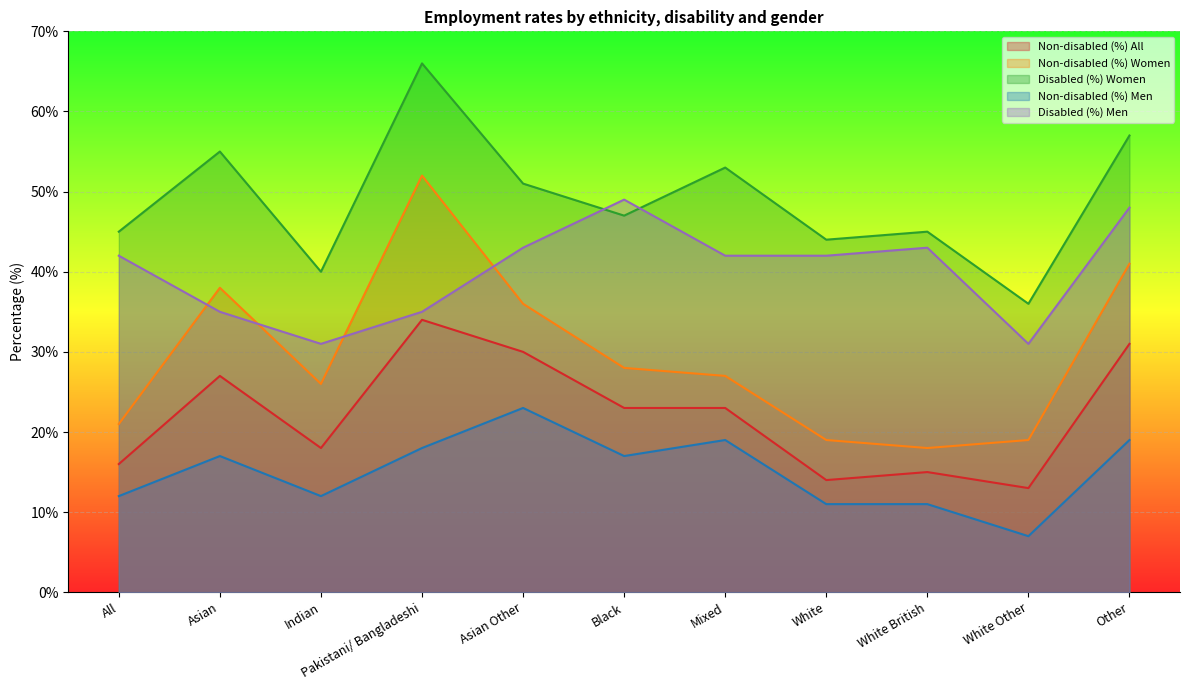

What is the label of the 4th point from the left?

Pakistani/ Bangladeshi